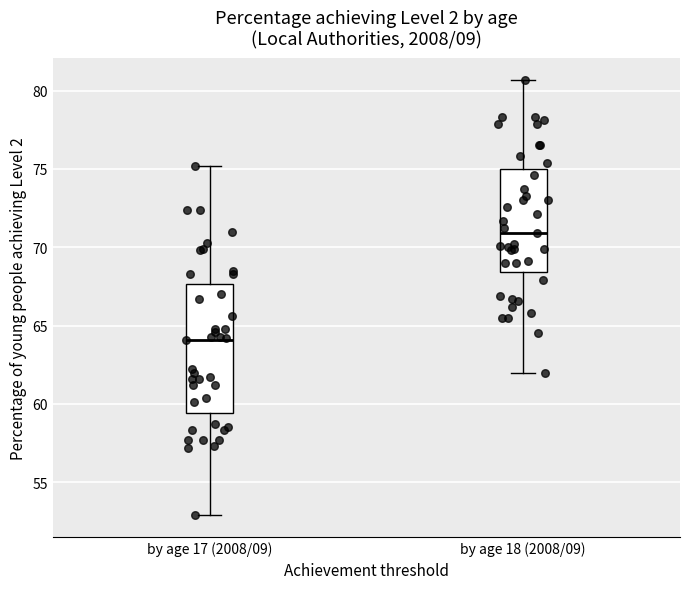

Comparing the boxes themselves (not the whiskers), which one is the tallest?

by age 17 (2008/09)